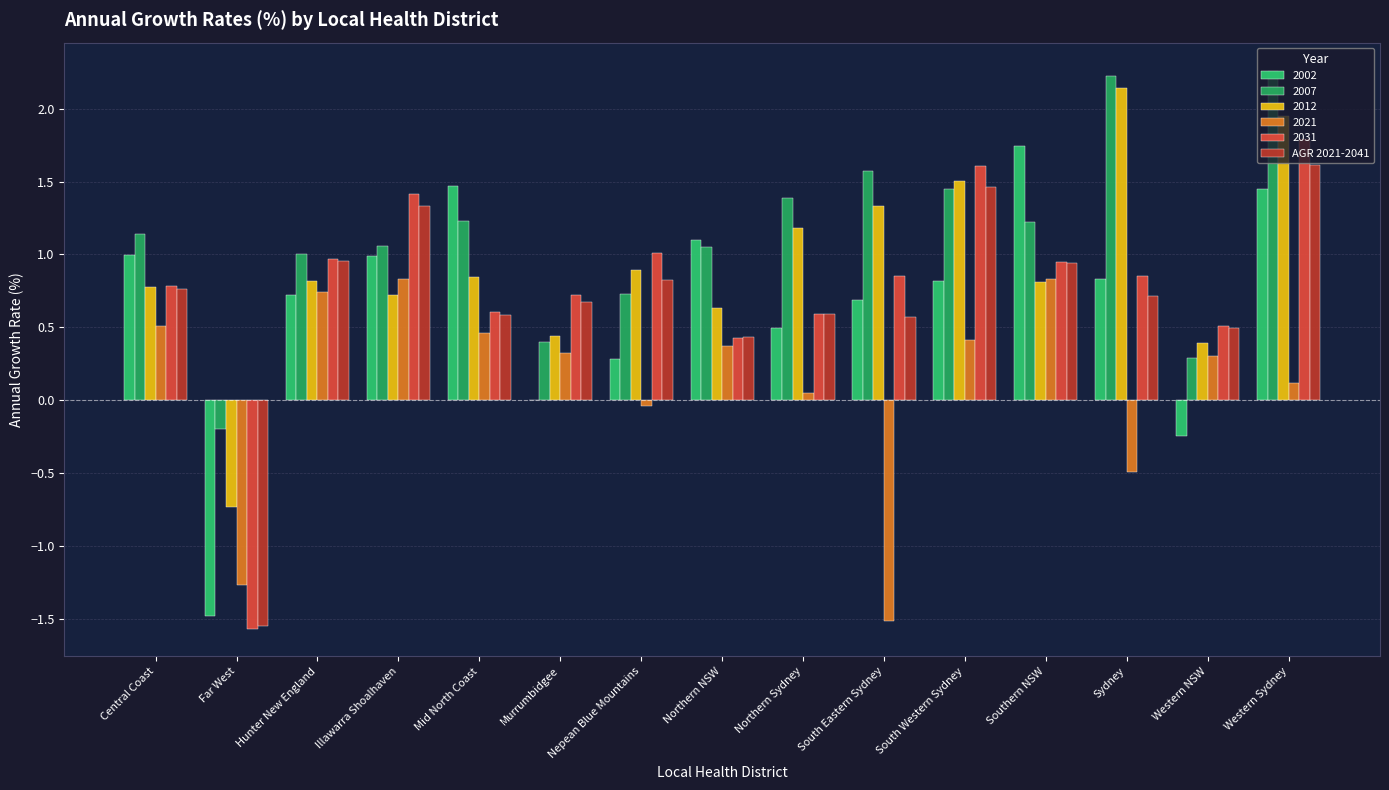

Are the bars grouped side by side (vs. stacked)?

Yes